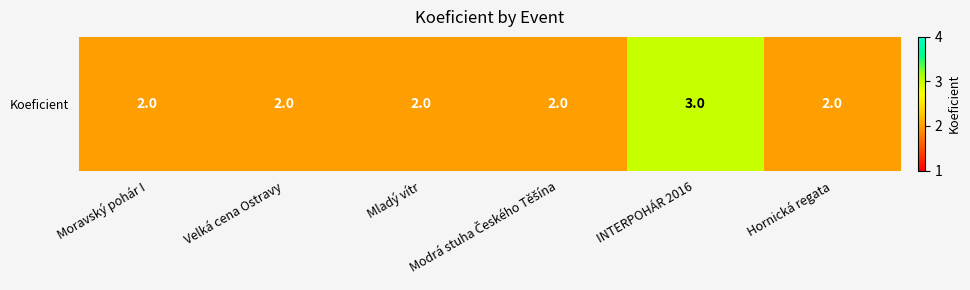

List the labels in order of value, smallest first.

Moravský pohár I, Velká cena Ostravy, Mladý vítr, Modrá stuha Českého Těšína, Hornická regata, INTERPOHÁR 2016